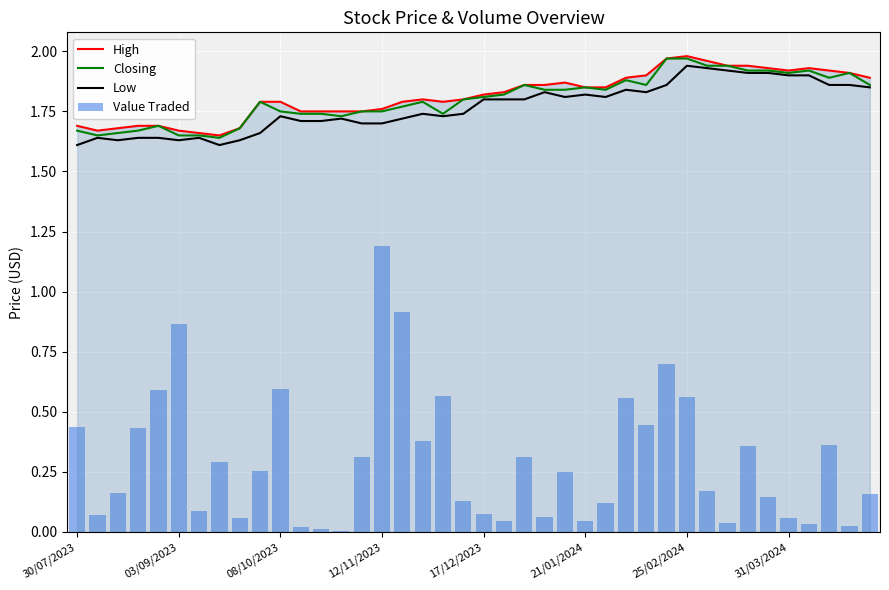

At which category is the sum across all series the highest?

29